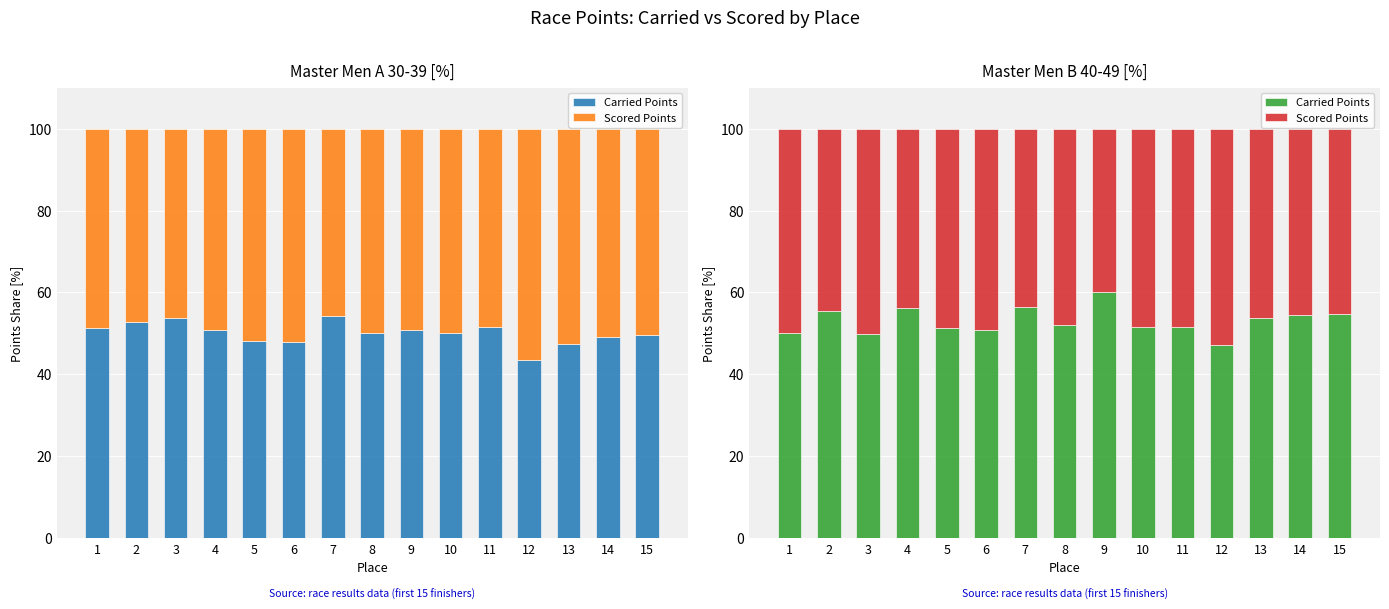

What is the value of the Carried Points bar at the 13th from the left?

53.8